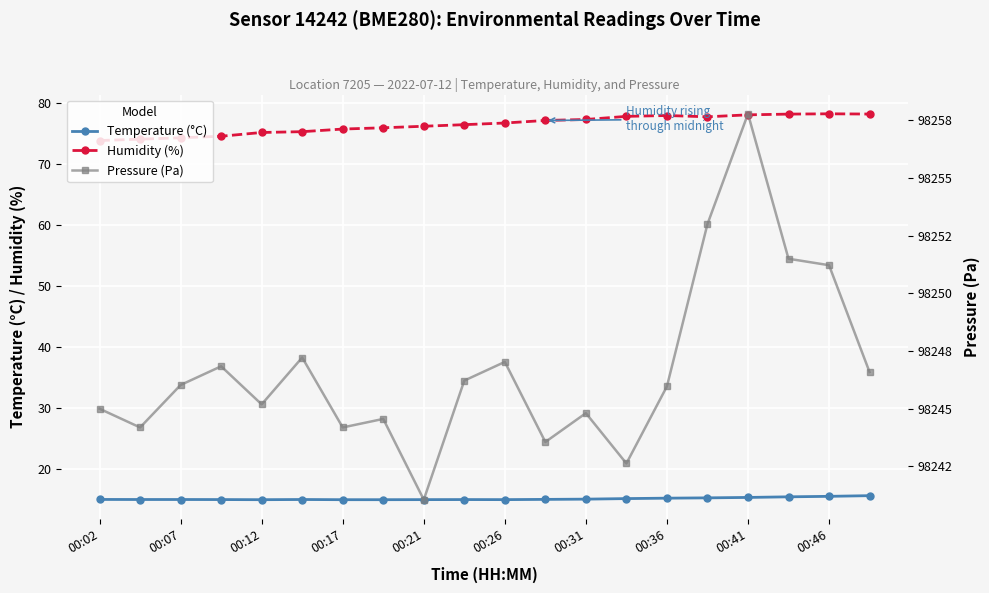

True or false: Humidity (%) and Temperature (°C) intersect in this chart.

False